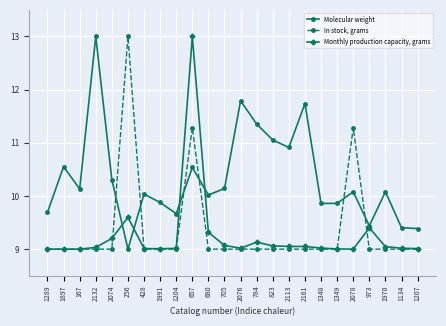

What is the difference between the highest and lowest values at 1897?

1.6